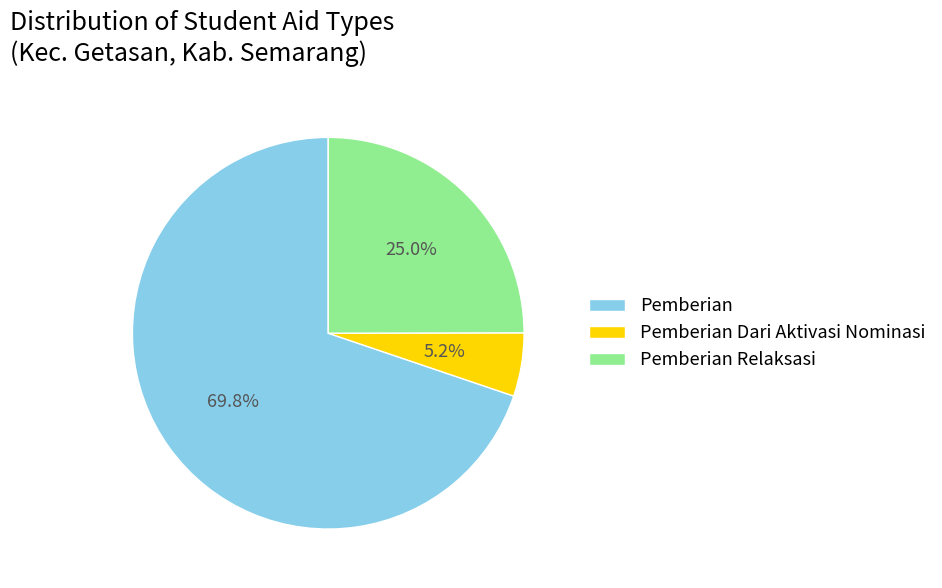

Is the sum of Pemberian and Pemberian Dari Aktivasi Nominasi greater than half?

Yes